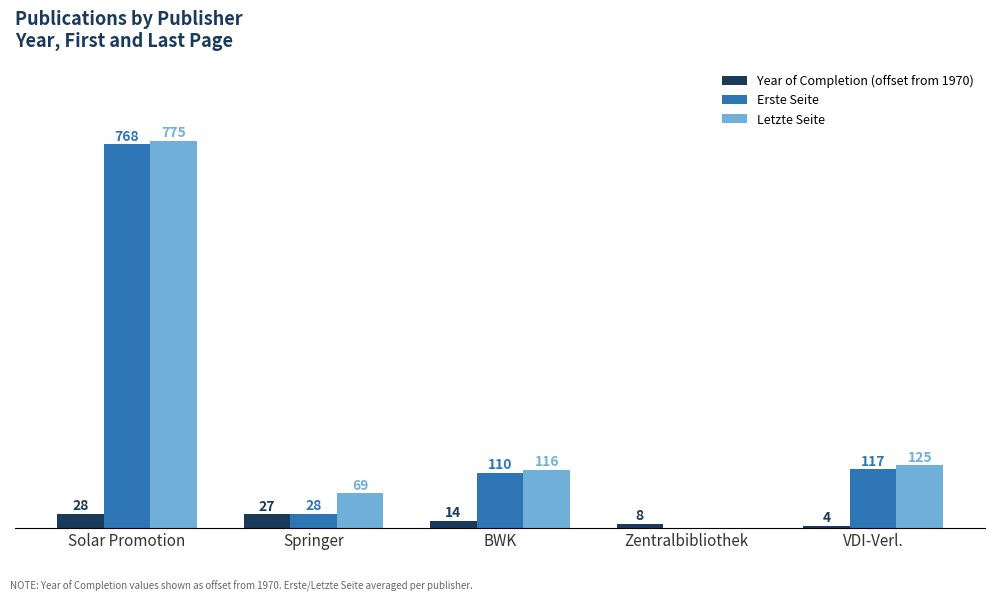

At which category does the chart reach its peak across all series?

Solar Promotion